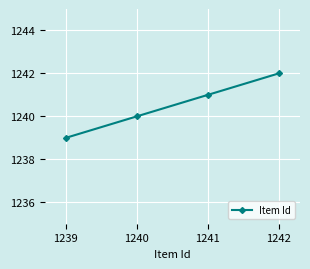

What is the sum of all values?

4962